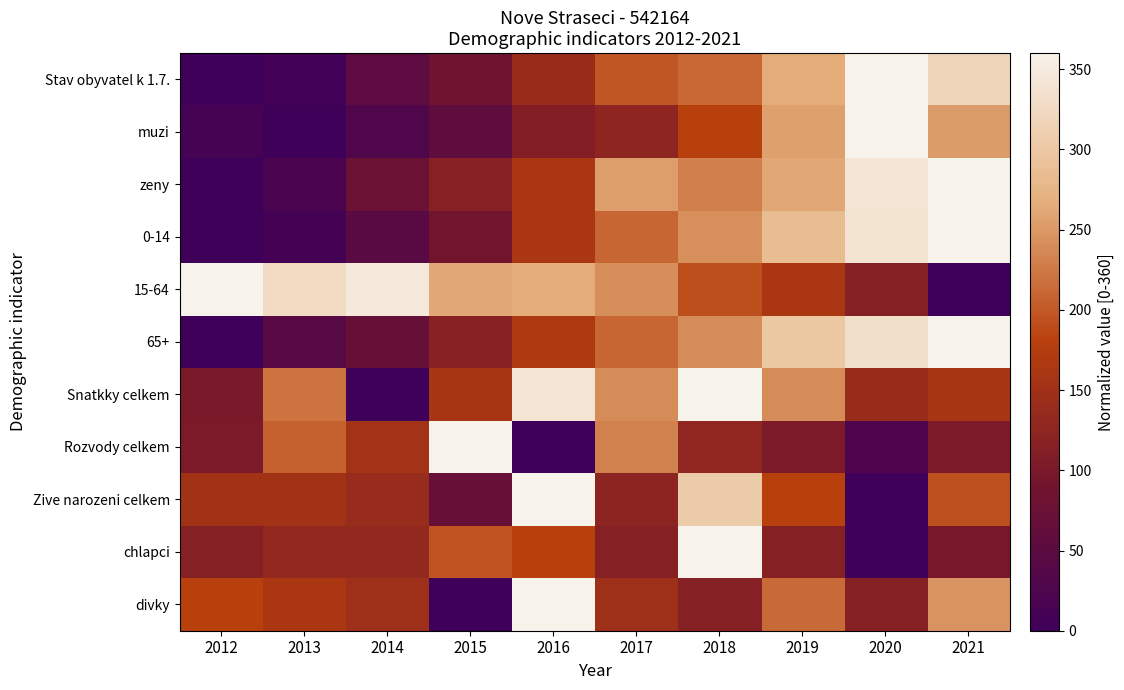

At how many categories does at least one series exceed 123?

10